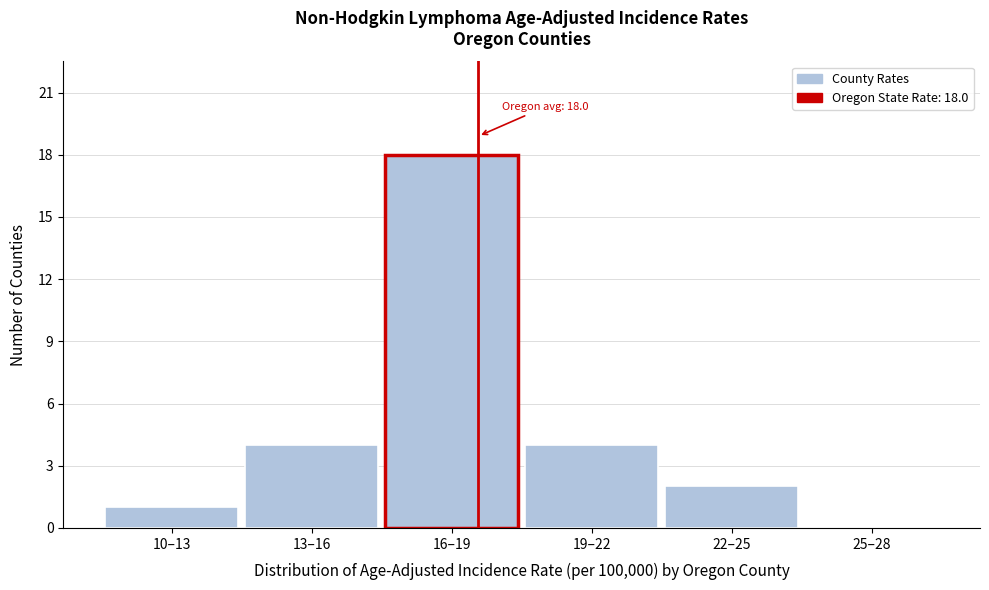

Reading right to left, list all the values displayed in this chart.

25–28=0	22–25=2	19–22=4	16–19=18	13–16=4	10–13=1